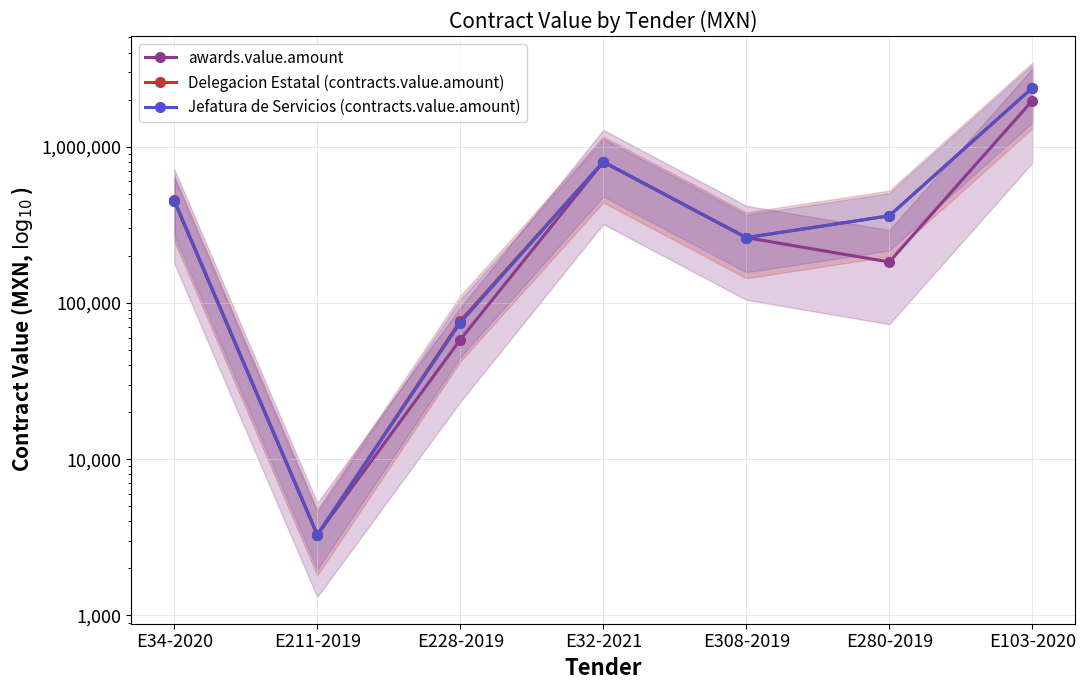

What is the minimum value for Jefatura de Servicios (contracts.value.amount)?

3277.5